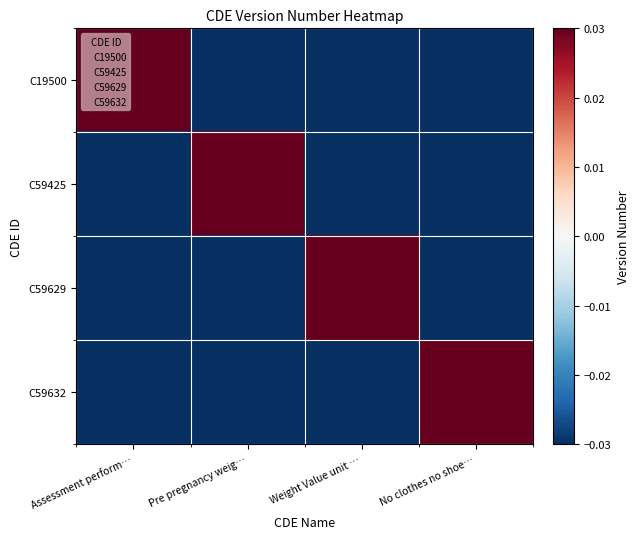

Which series has the widest spread of values?

C19500